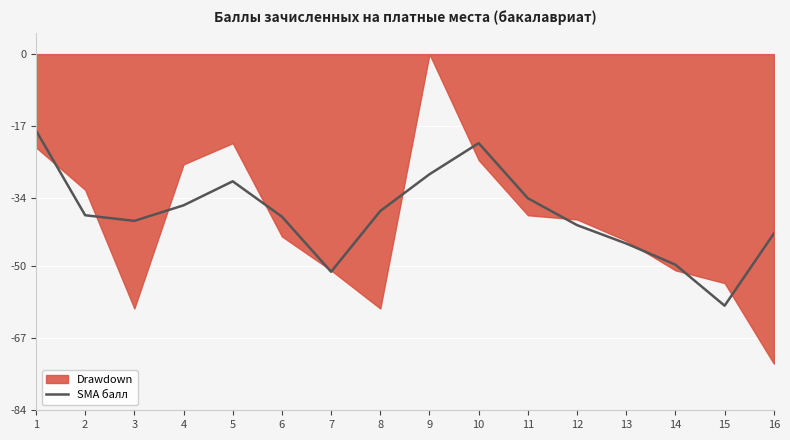

The SMA балл series shows -42.3 at 16. True or false?

True